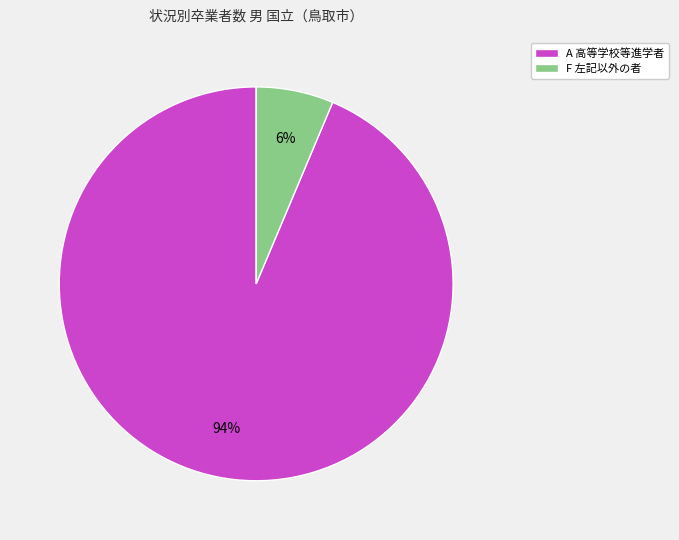

Do A 高等学校等進学者 and F 左記以外の者 together represent more than half of the pie?

Yes